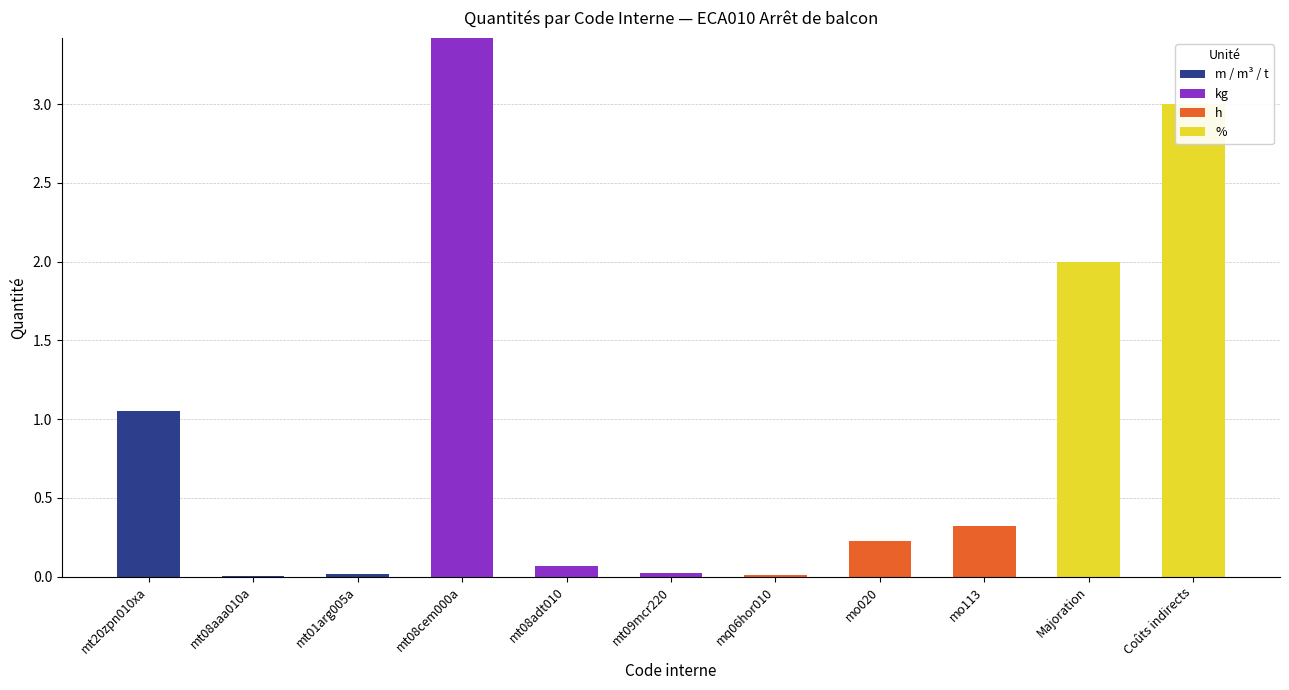

What is the sum of all h values?

0.6